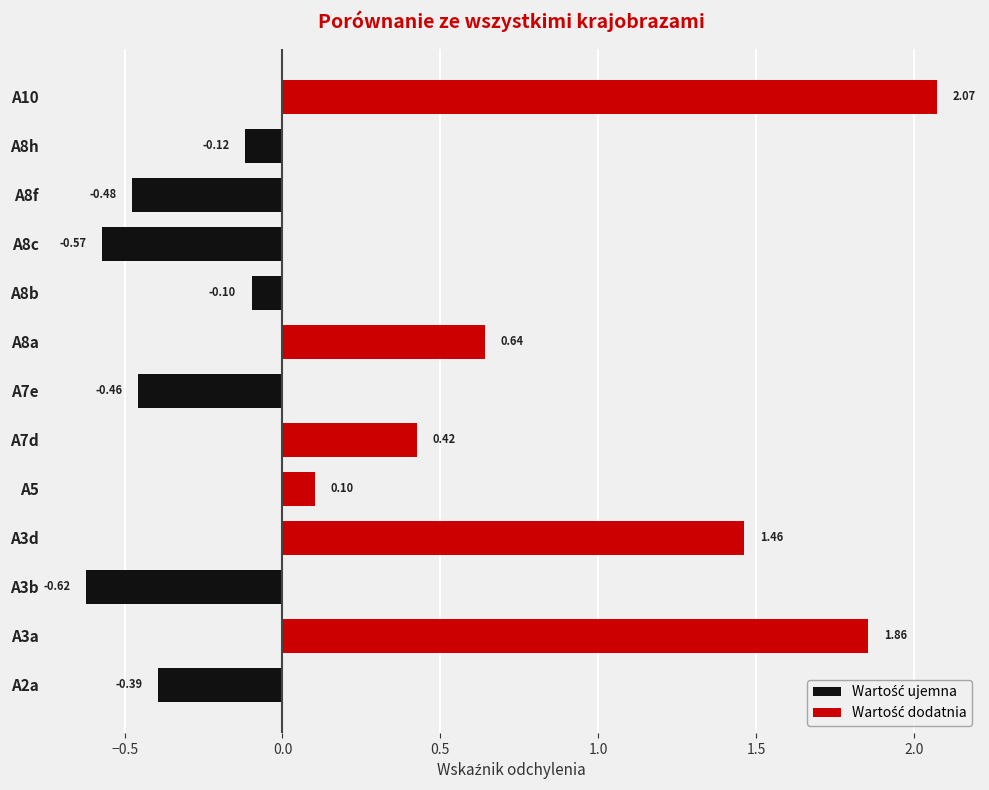

What are all the series names shown in the legend?

Wartość ujemna, Wartość dodatnia